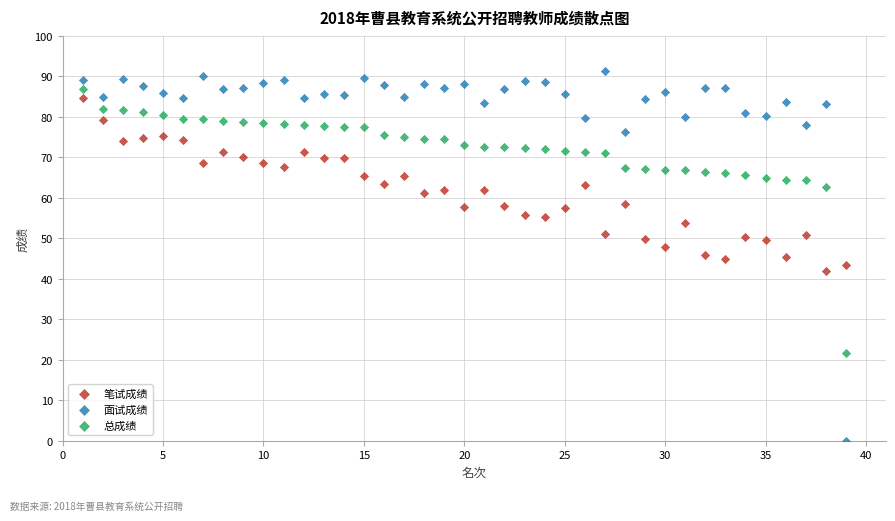

Which series reaches the minimum Y coordinate?

面试成绩